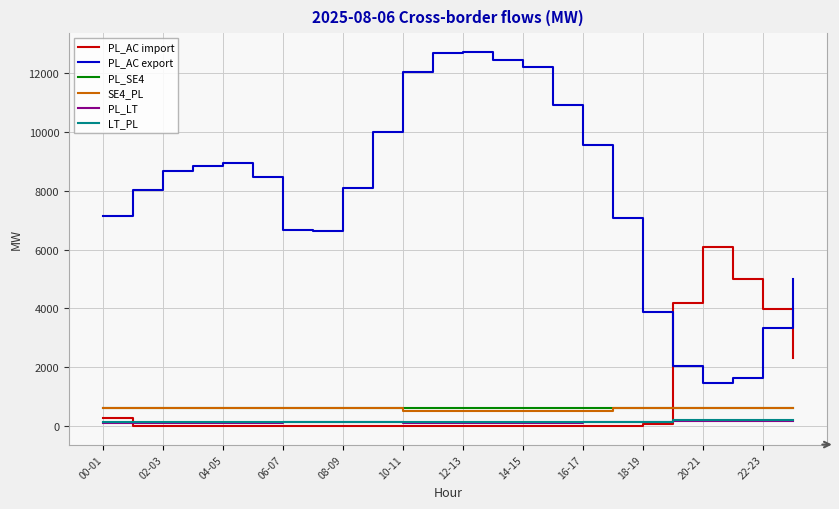

Which series has the largest total across all categories?

PL_AC export